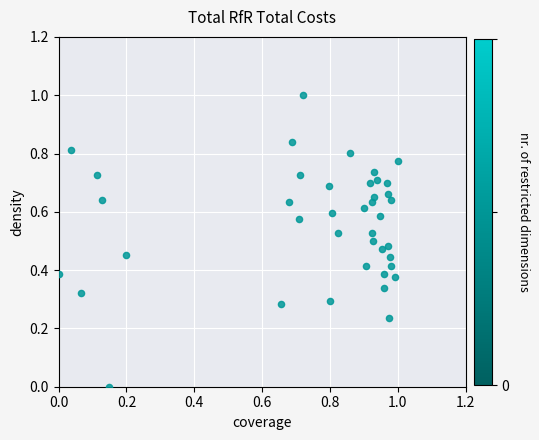

What is the range of X values (max minus min)?

1.0